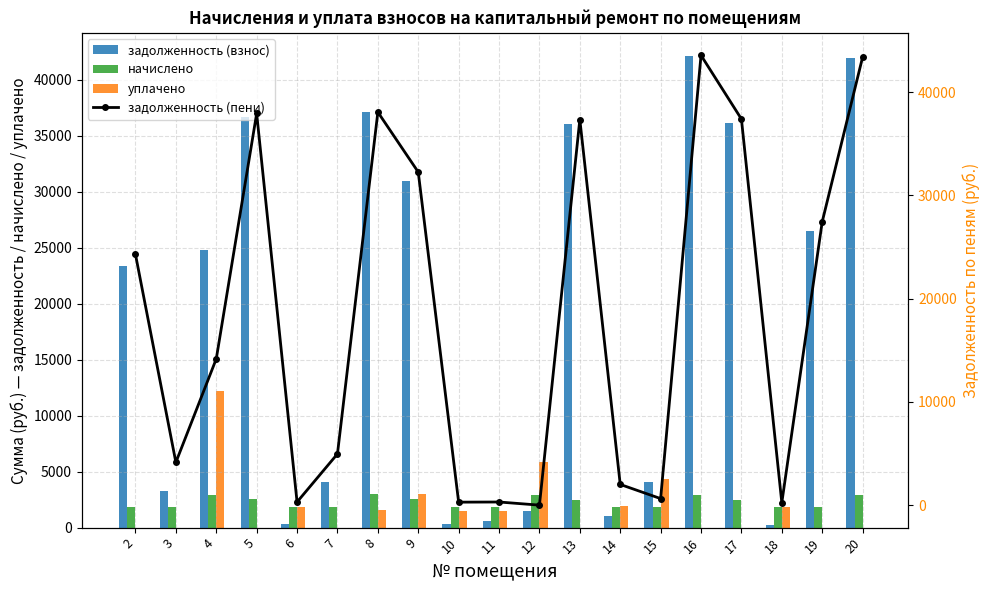

Between 15 and 7, which is larger?

15